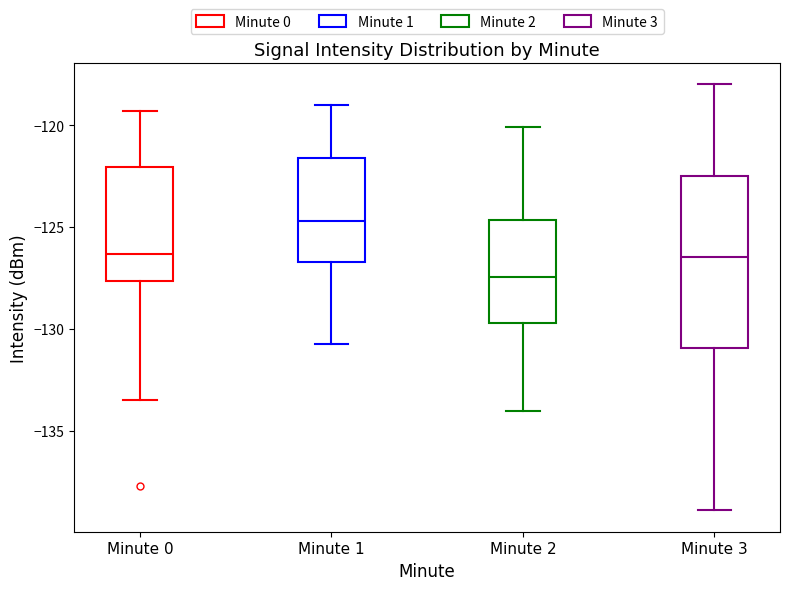

Which box's median line is the highest?

Minute 1